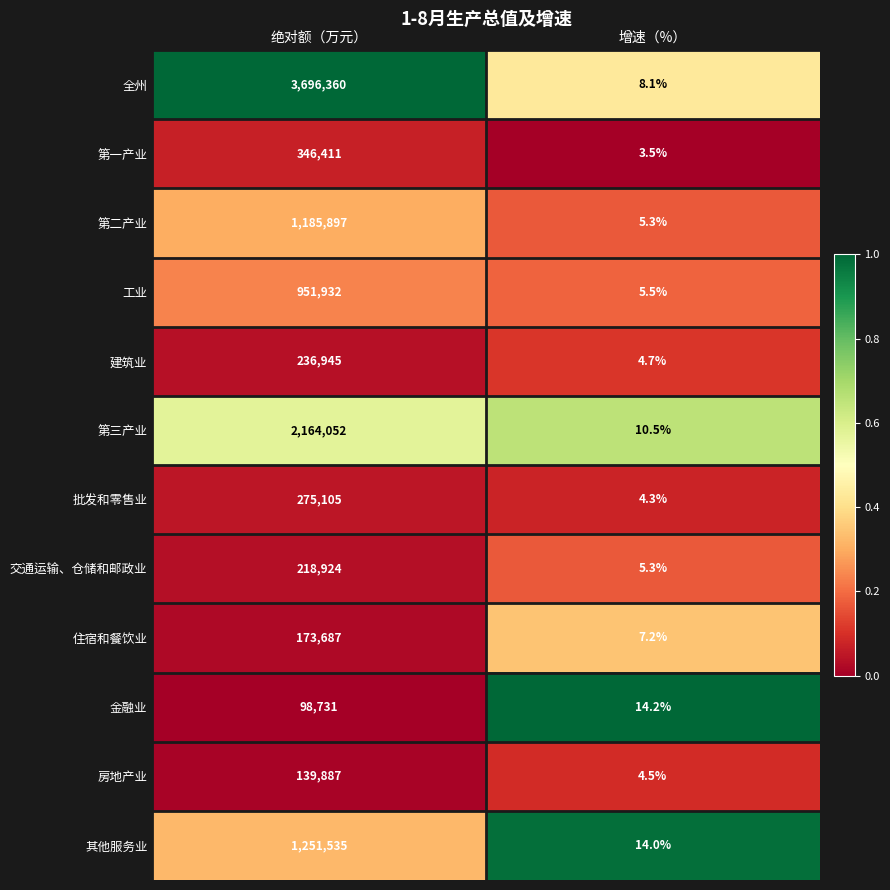

Reading right to left, extract all data points from this chart.

全州: 8.1	3696360.0
第一产业: 3.5	346411.0
第二产业: 5.3	1185897.0
工业: 5.5	951932.0
建筑业: 4.7	236945.0
第三产业: 10.5	2164052.0
批发和零售业: 4.3	275105.0
交通运输、仓储和邮政业: 5.3	218924.0
住宿和餐饮业: 7.2	173687.0
金融业: 14.2	98731.0
房地产业: 4.5	139887.0
其他服务业: 14.0	1251535.0